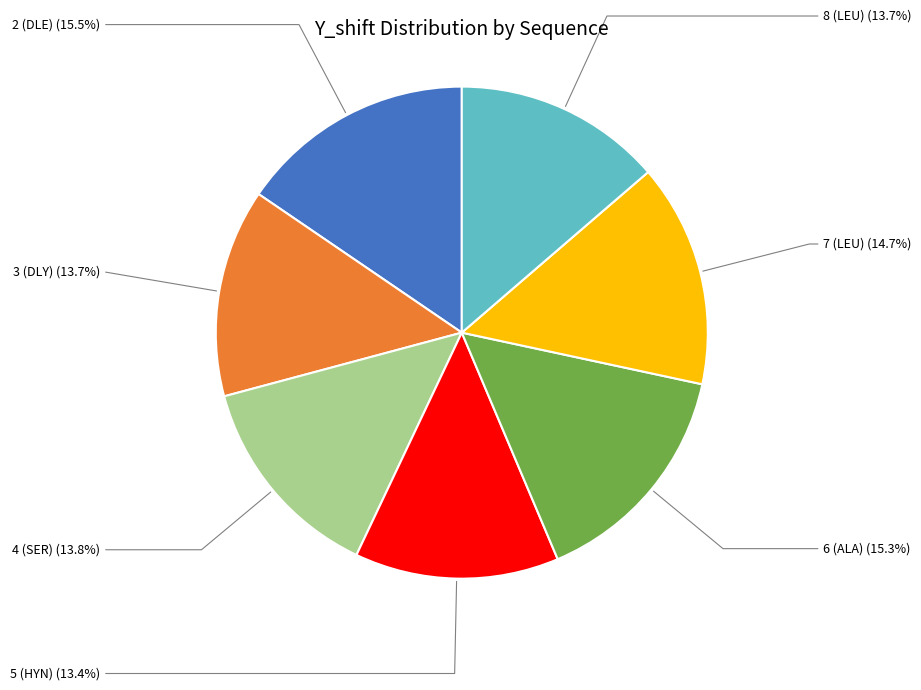

Is there any slice that represents more than half of the pie?

No